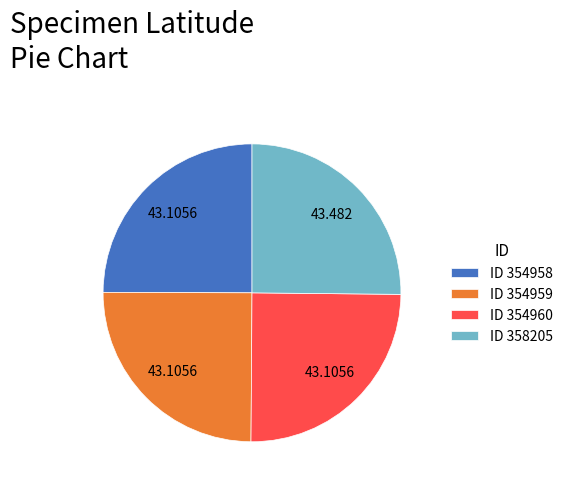

Does ID 354958 represent more than half of the total?

No